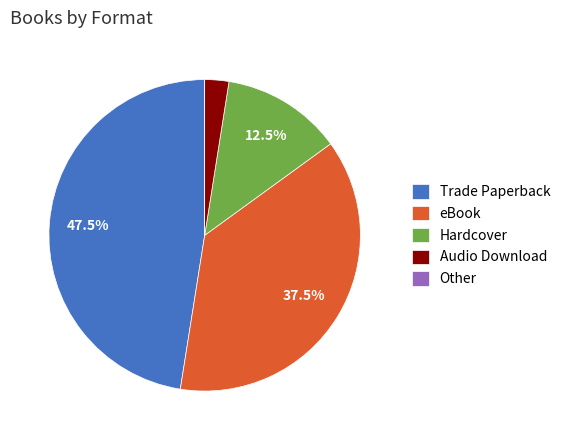

What is the largest slice in the pie chart?

Trade Paperback